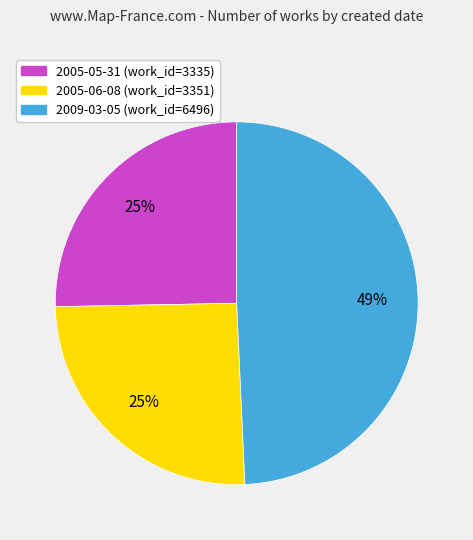

Between 2005-05-31 and 2009-03-05, which is larger?

2009-03-05